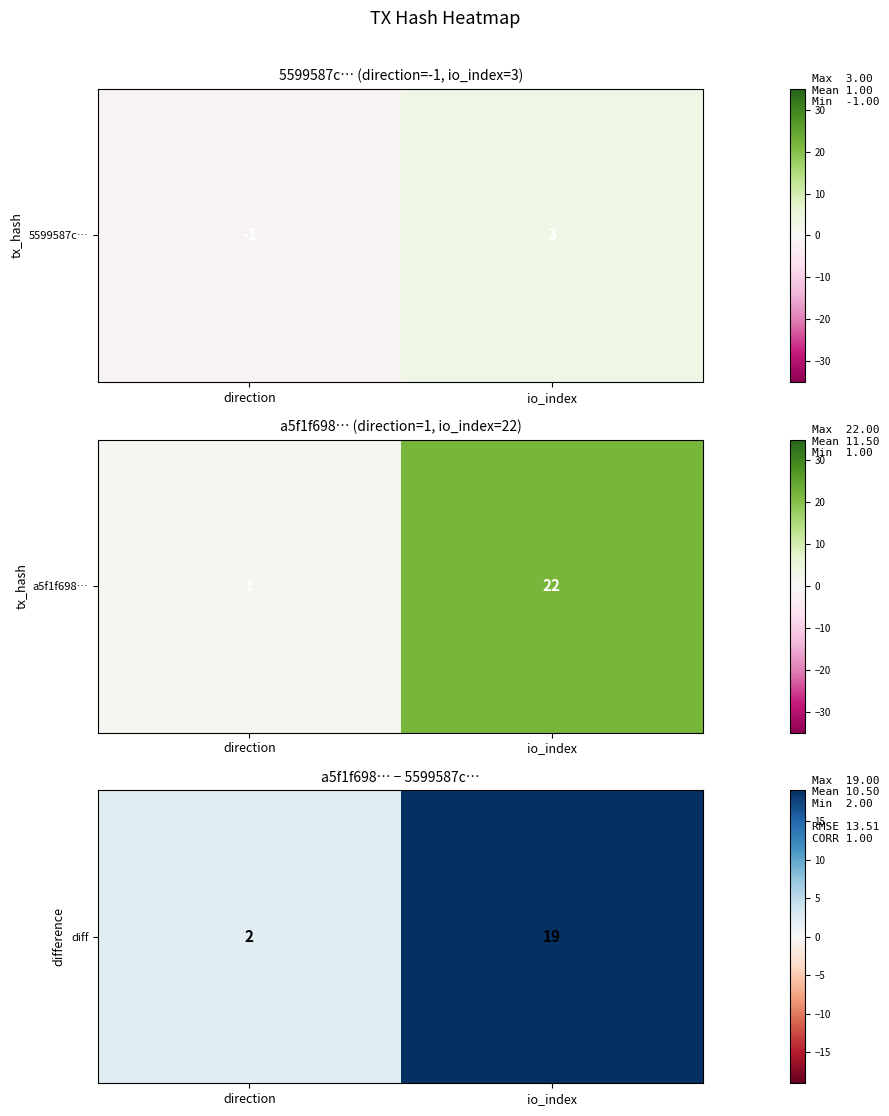

What is the maximum value shown in the chart?

19